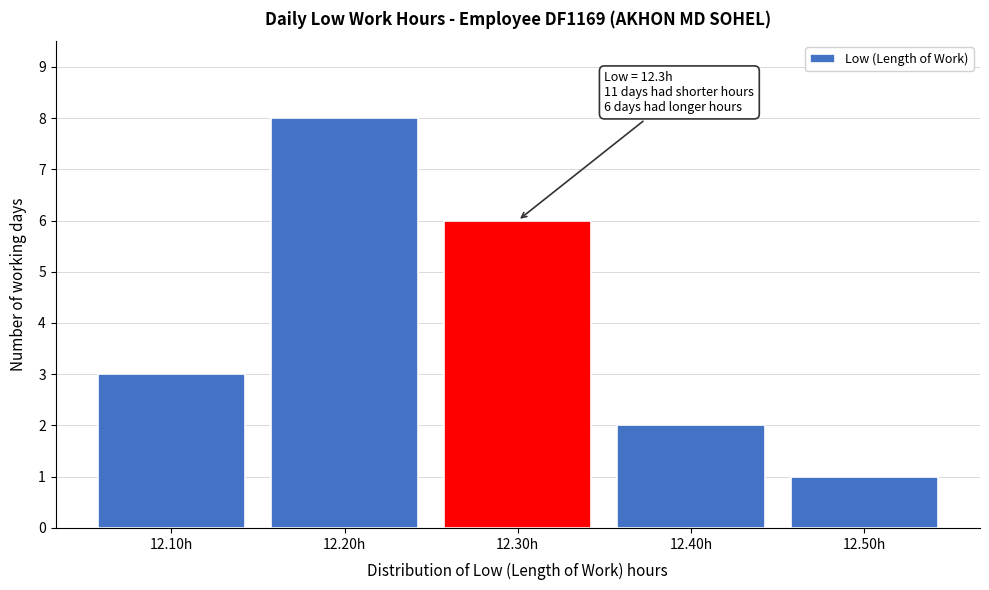

Reading right to left, what are all the values shown in this chart?

1	2	6	8	3